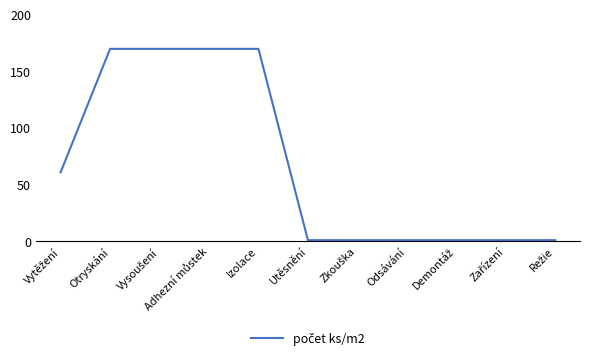

The value at Izolace is 34.5. True or false?

False